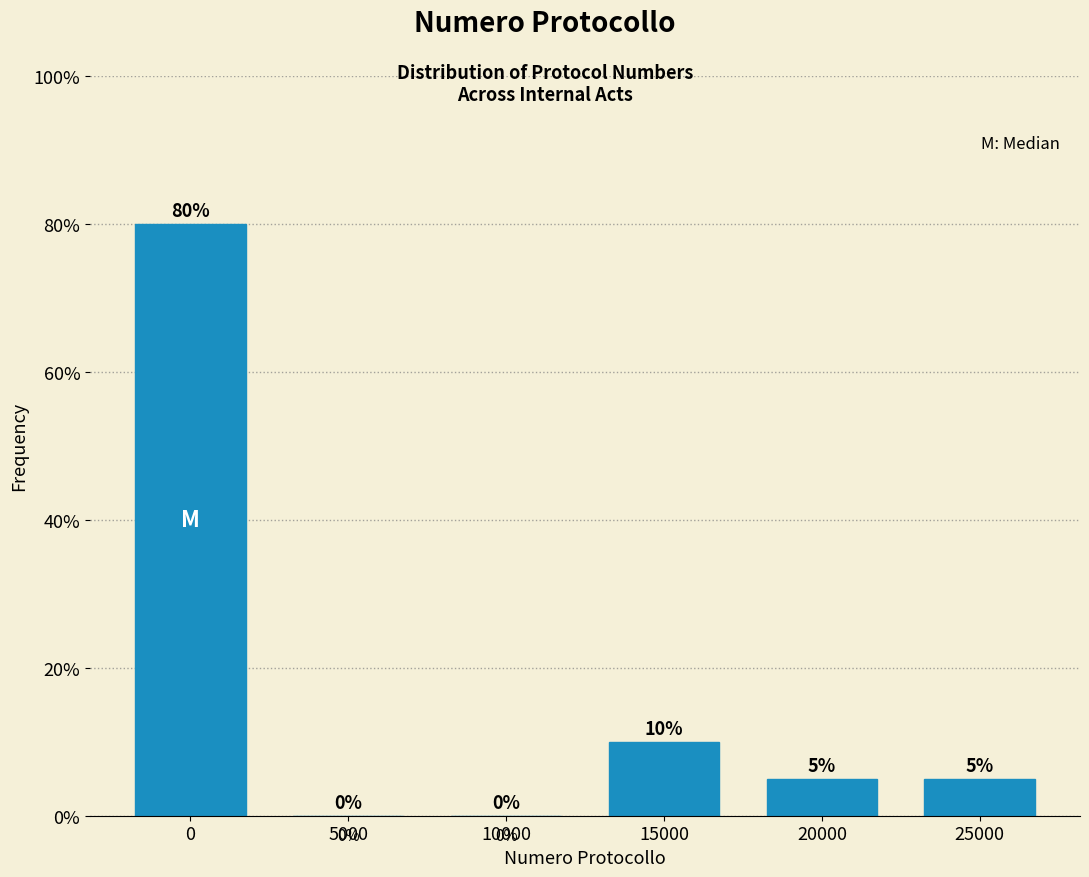

Reading left to right, what are all the values shown in this chart?

0=80	5000=0	10000=0	15000=10	20000=5	25000=5